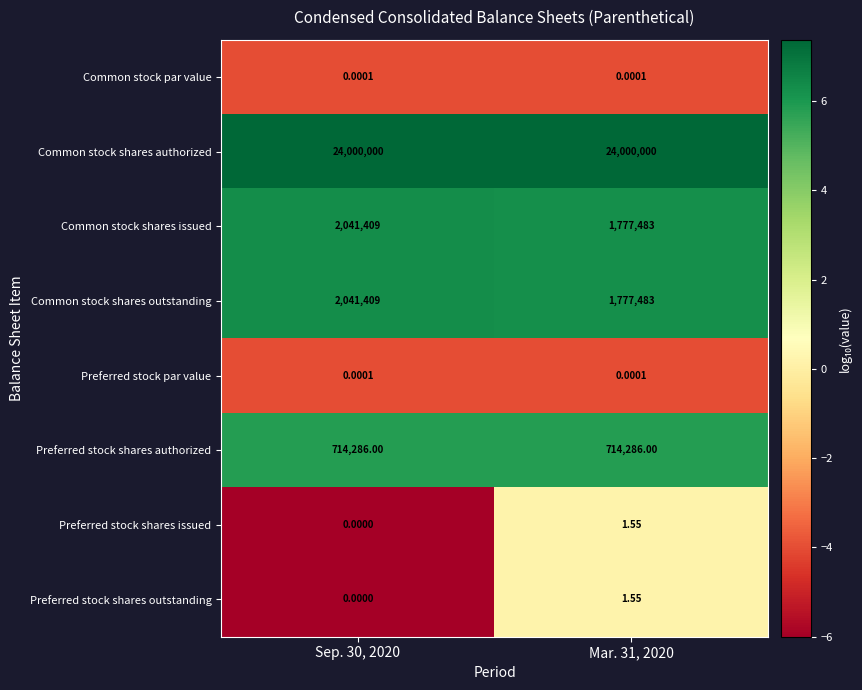

Is the value of Common stock shares issued at Sep. 30, 2020 greater than the value of Preferred stock shares issued at Mar. 31, 2020?

Yes